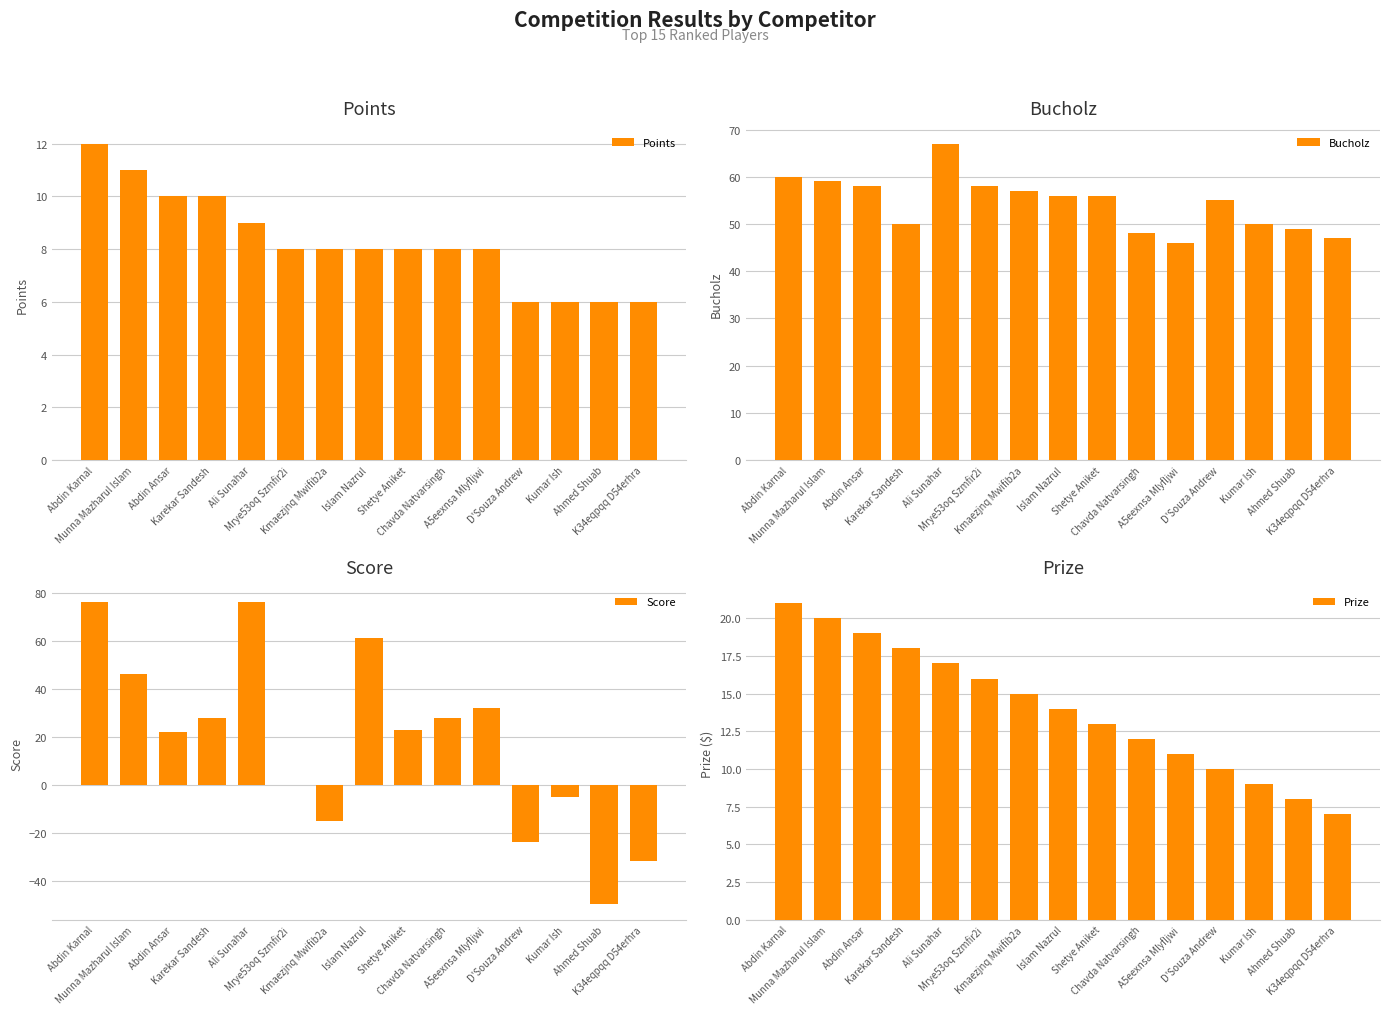

At which label does Points first exceed 8?

Abdin Karnal